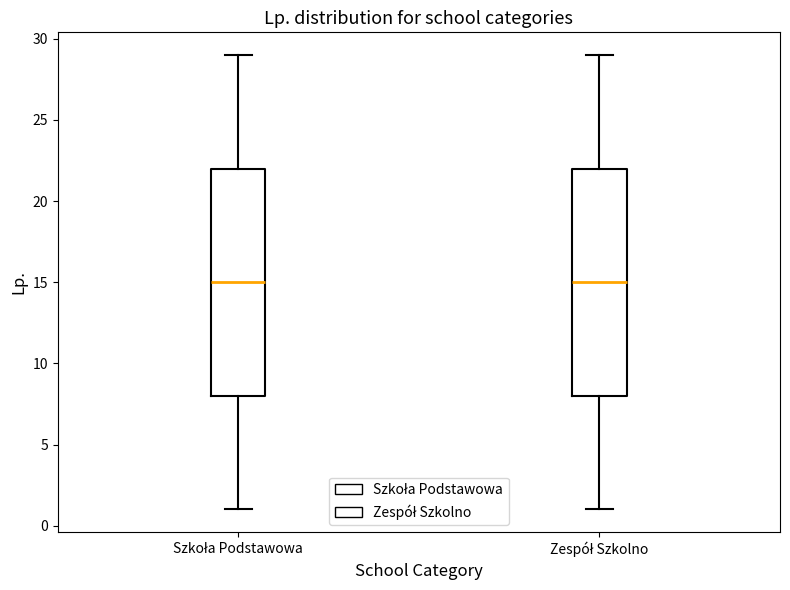

Where does the upper whisker of the box for Szkoła Podstawowa end on the y-axis? The values are not printed on the chart, so give them approximately, as read against the axis.

29